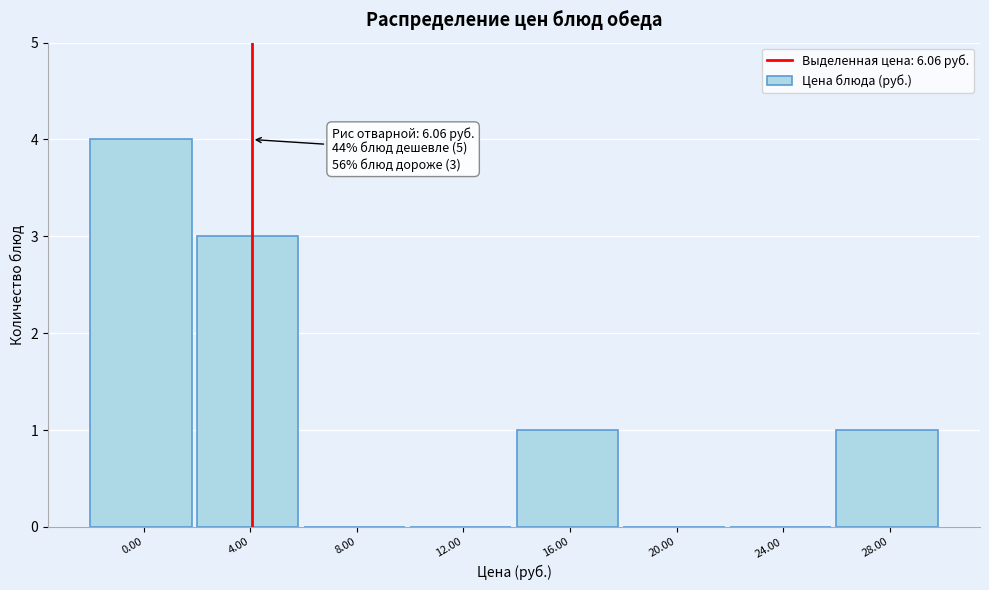

Reading right to left, extract all data points from this chart.

28.00=1	24.00=0	20.00=0	16.00=1	12.00=0	8.00=0	4.00=3	0.00=4